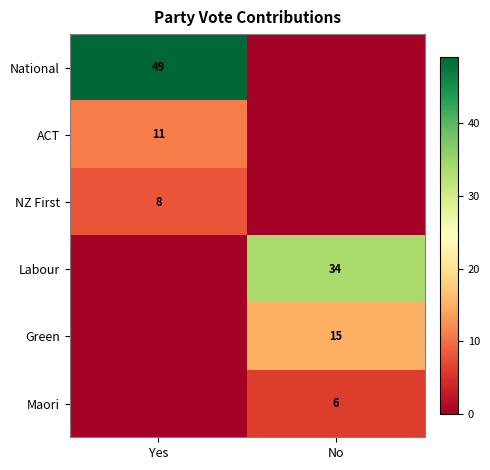

Count the number of categories in the chart.

2